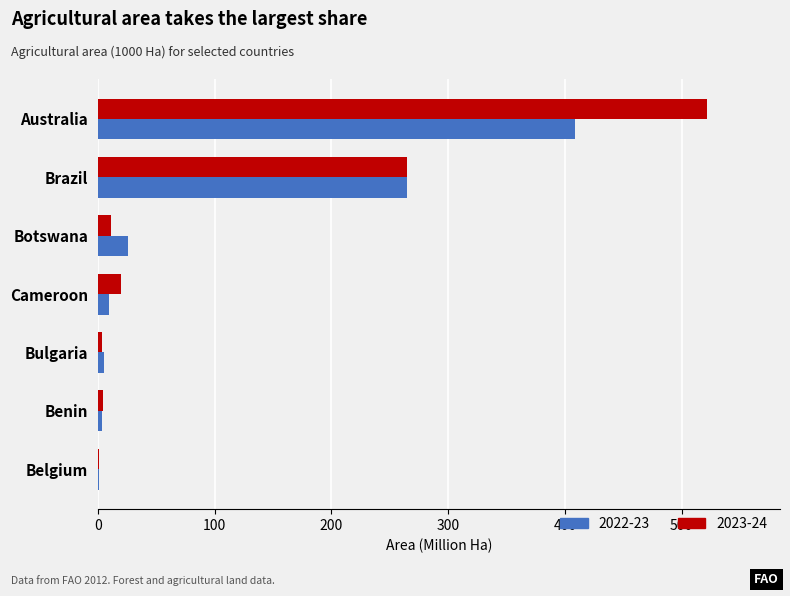

Which series has the largest total across all categories?

2023-24